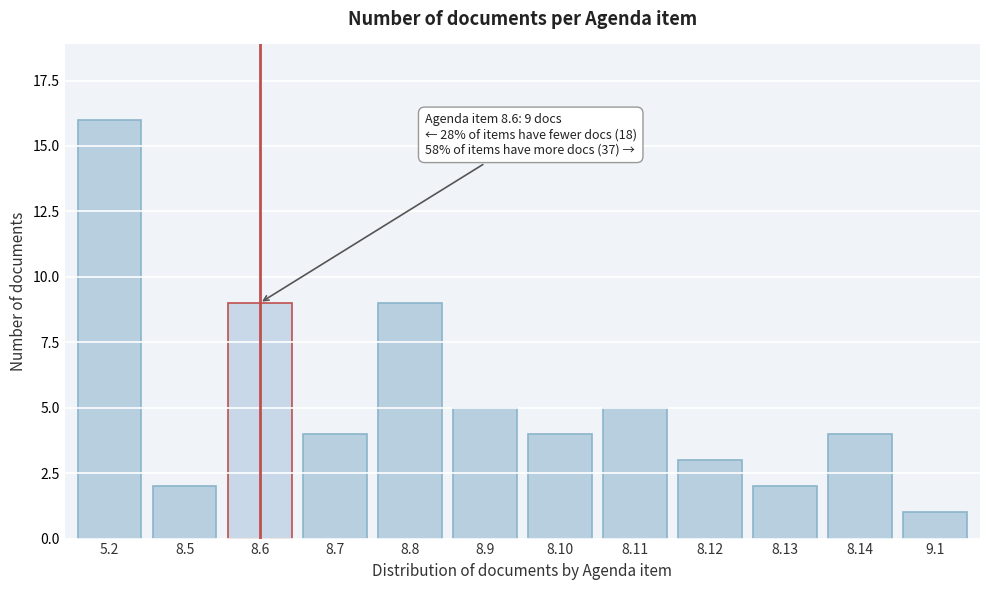

Reading left to right, transcribe all the data shown in this chart.

5.2=16	8.5=2	8.6=9	8.7=4	8.8=9	8.9=5	8.10=4	8.11=5	8.12=3	8.13=2	8.14=4	9.1=1